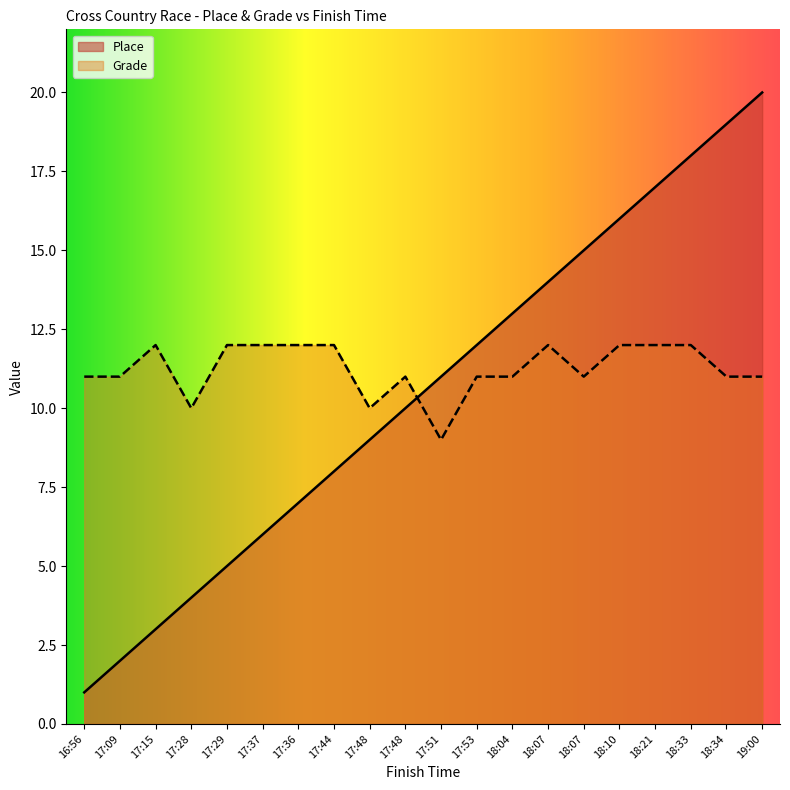

How many categories are shown in the chart?

20